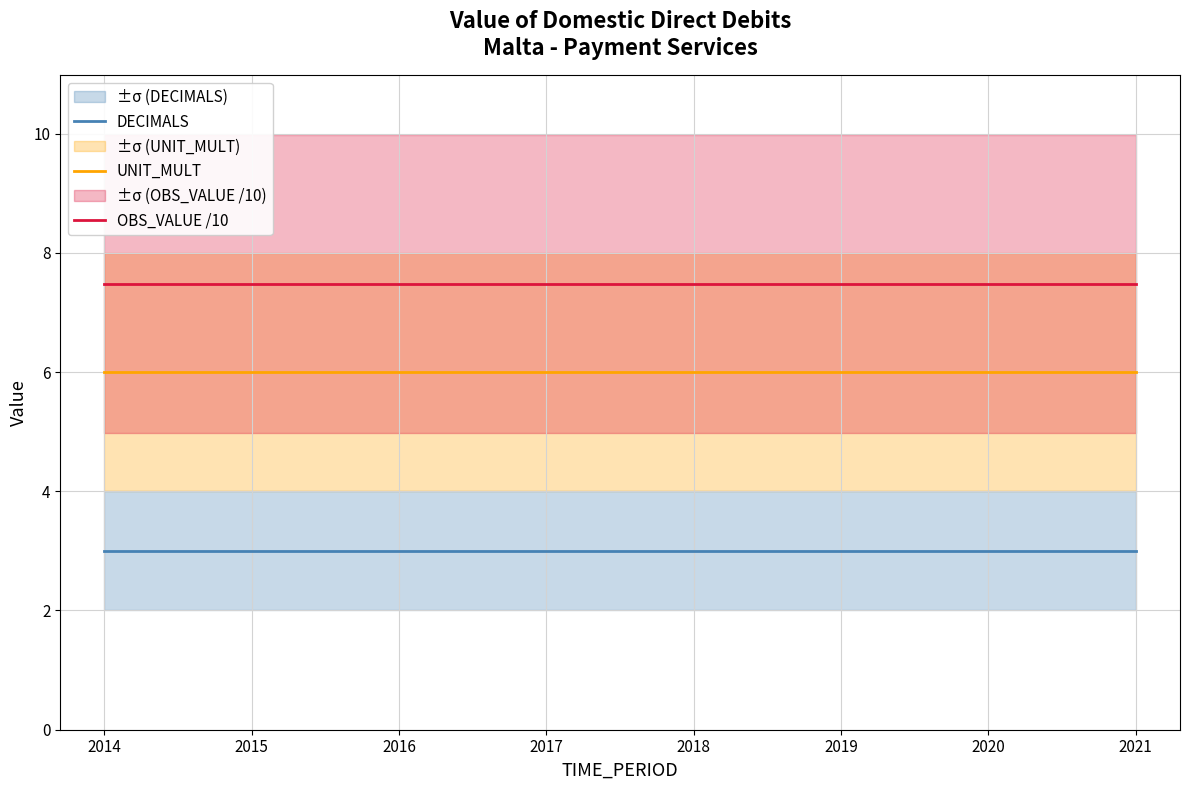

What is the sum of all UNIT_MULT values?

48.0